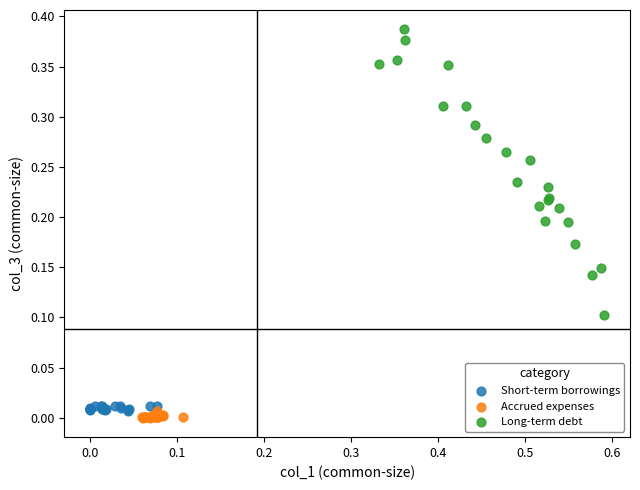

Which series reaches the maximum Y coordinate?

Long-term debt